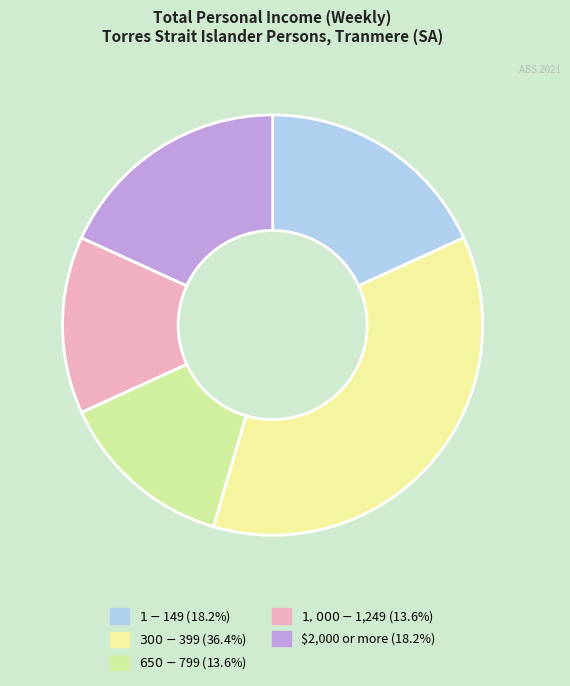

Count the number of slices in the pie.

5